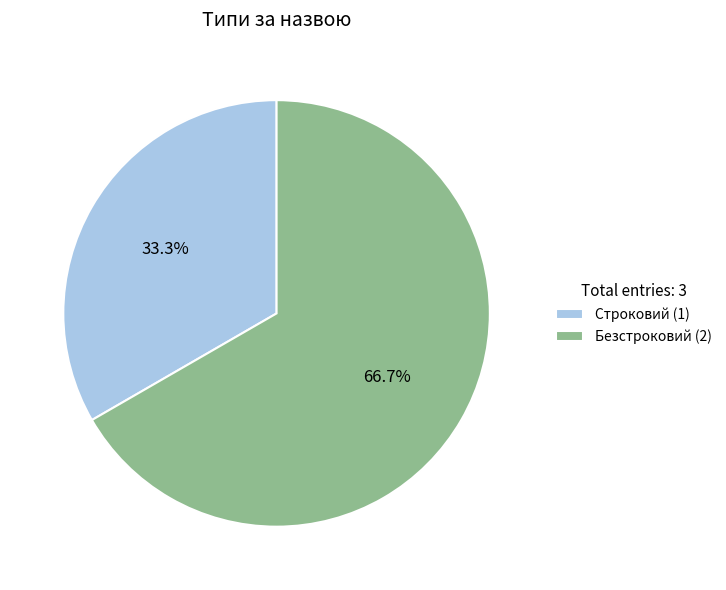

Approximately how many times larger is the value at Безстроковий (2) compared to Строковий (1)?

2.0